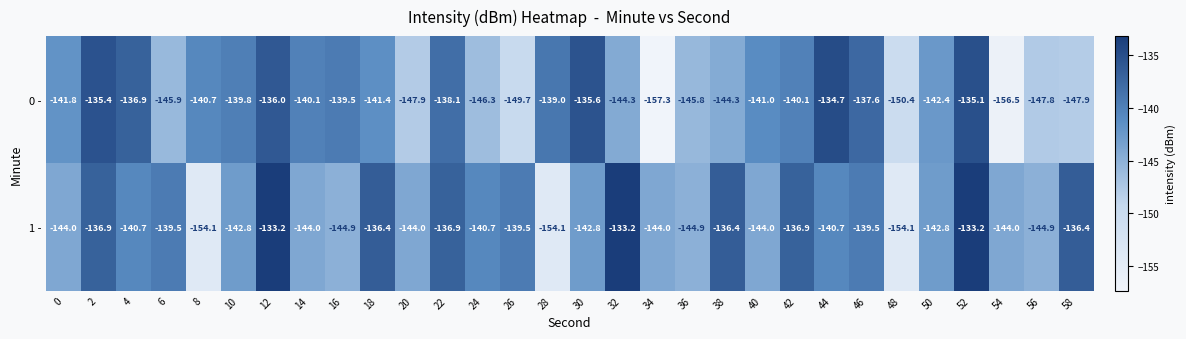

What is the minimum value for 1 -?

-154.1